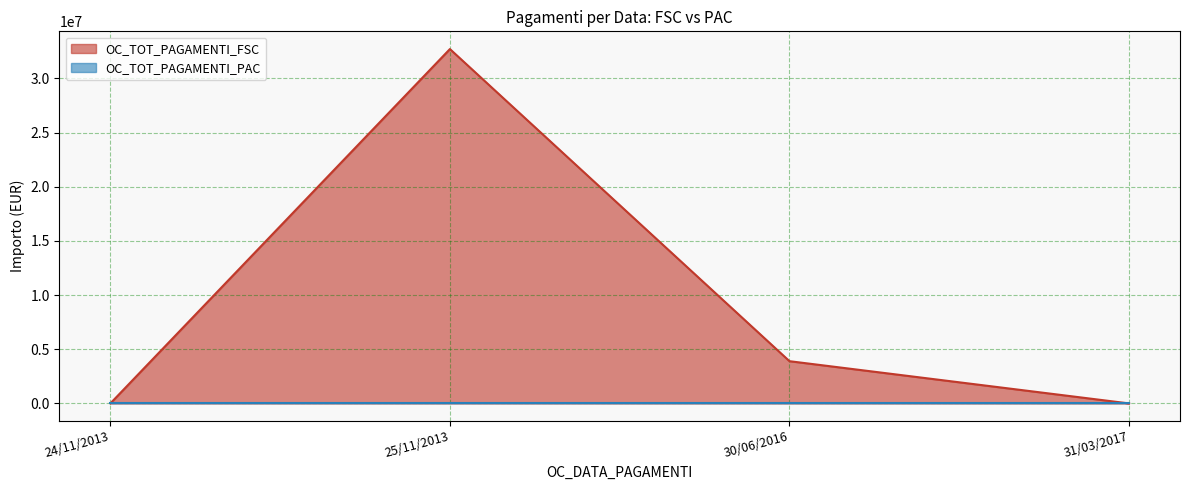

How many series are shown in this chart?

2